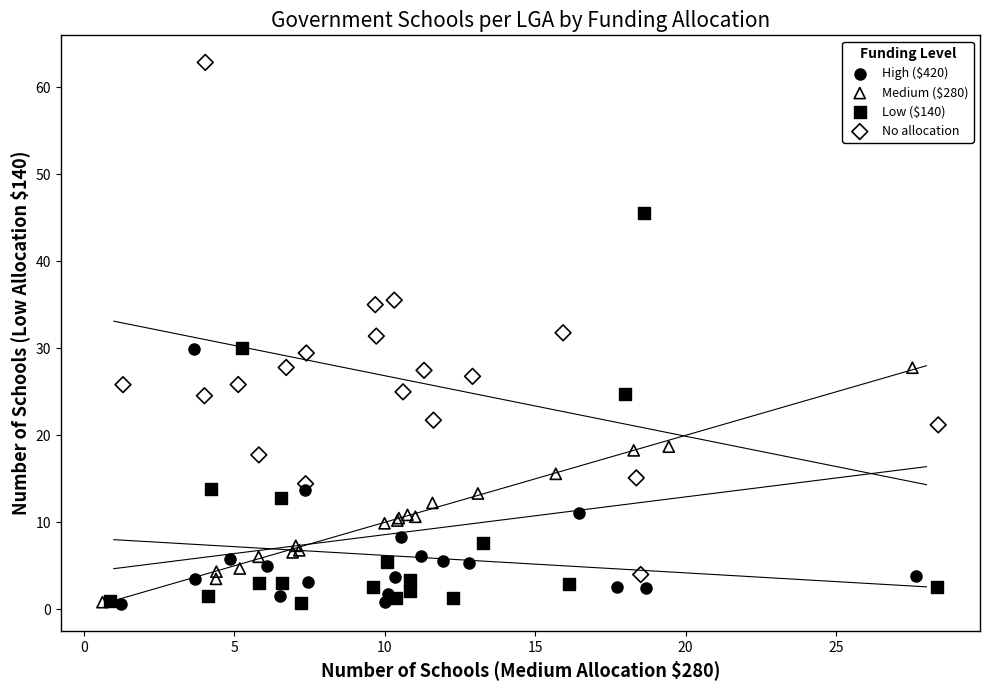

Which series has the widest spread of Y values?

No allocation